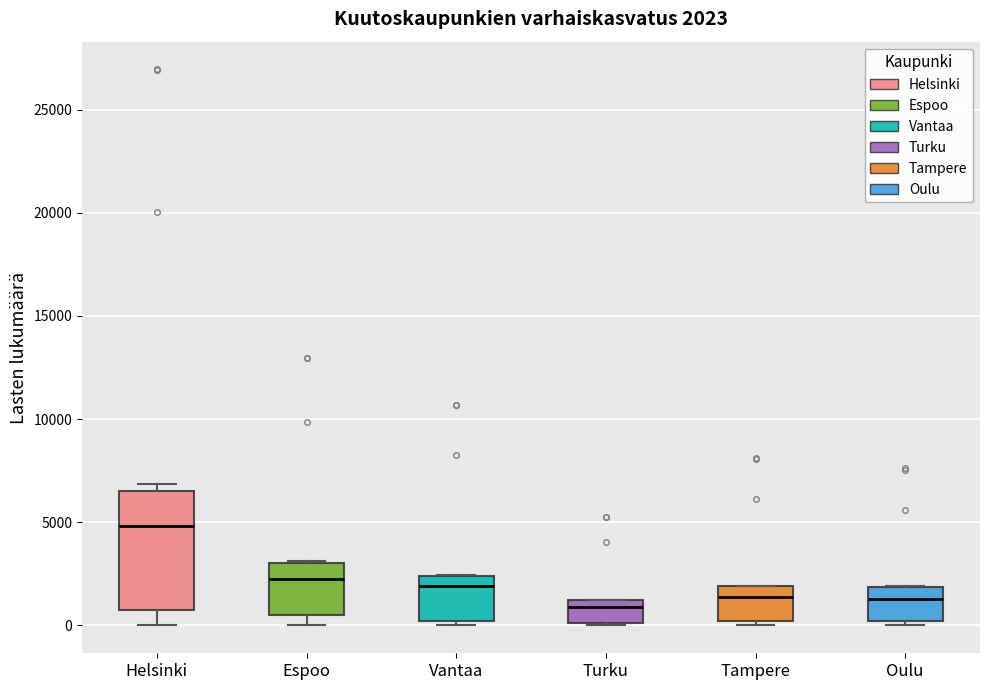

Which box is the tallest, from its lower edge to its upper edge?

Helsinki